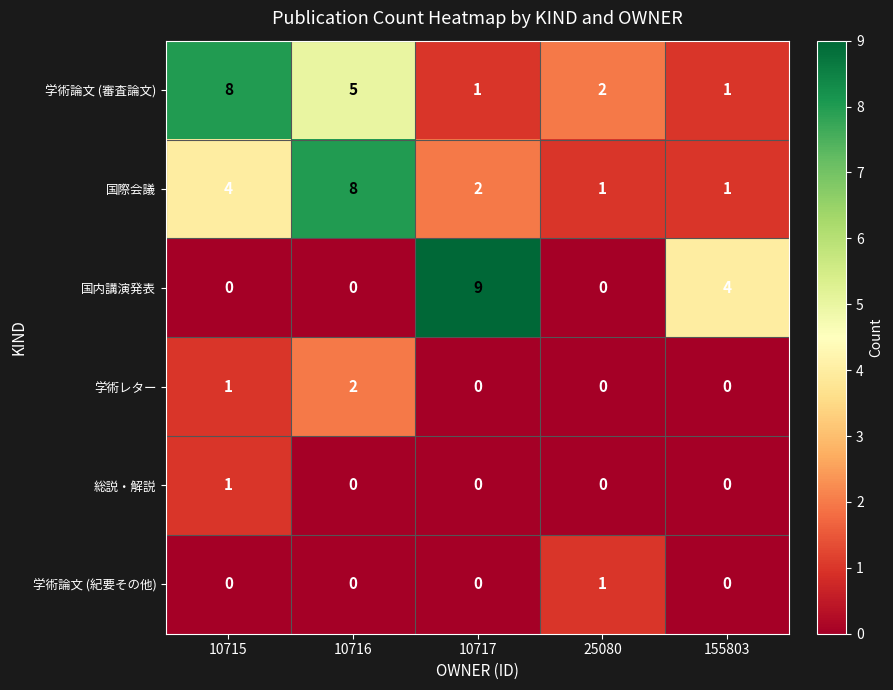

What is the total value across all series at 10716?

15